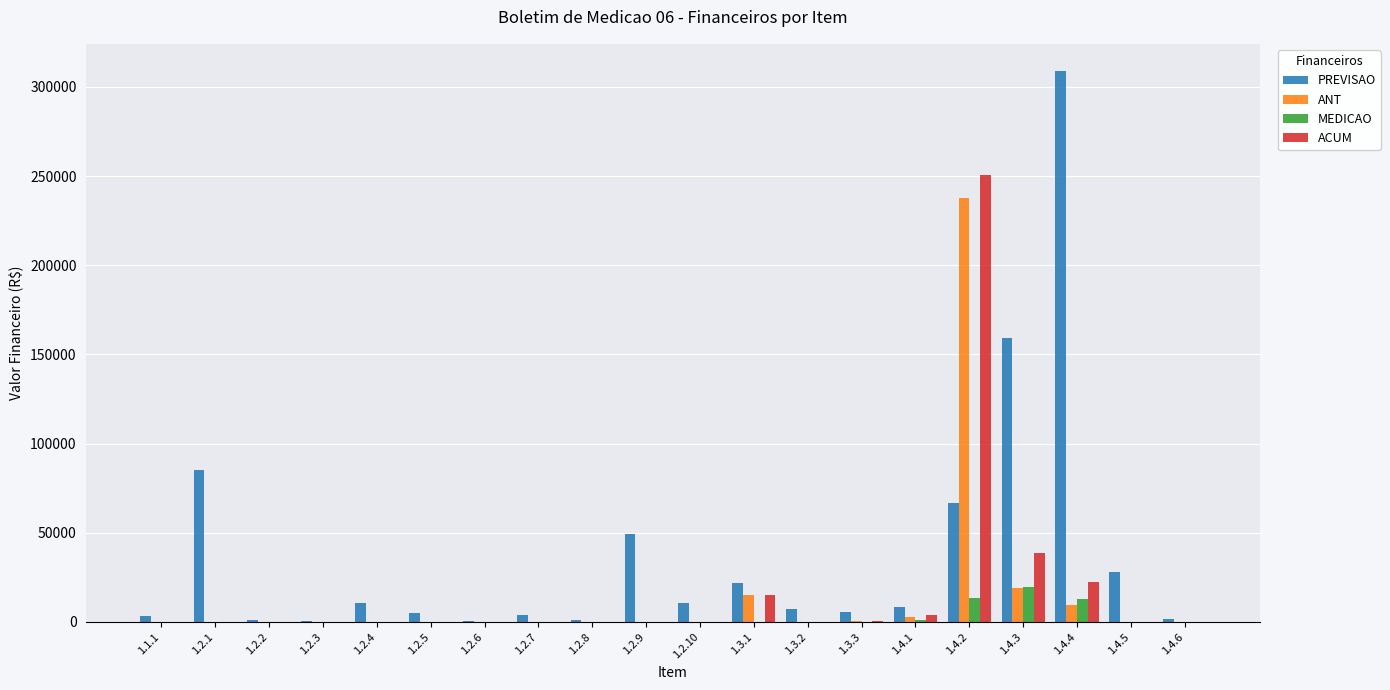

True or false: MEDICAO has a value of 12768.8 at 1.4.4.

True